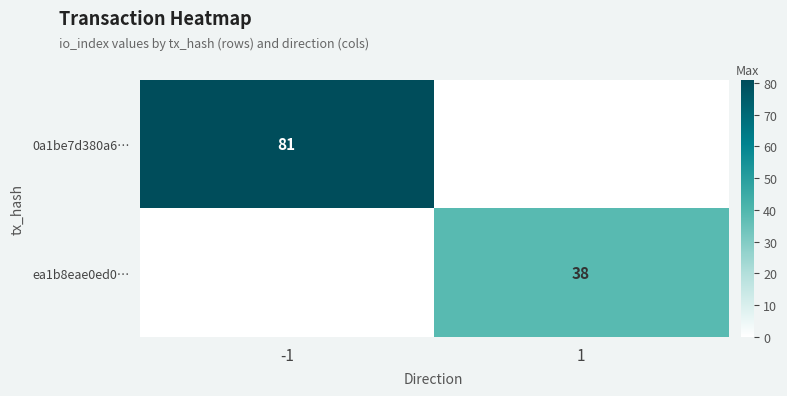

True or false: 0a1be7d380a6… has a value of 126 at -1.

False